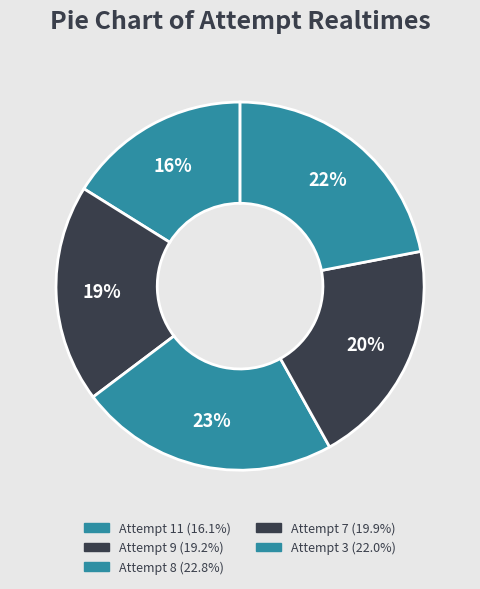

How many segments does this pie chart have?

5